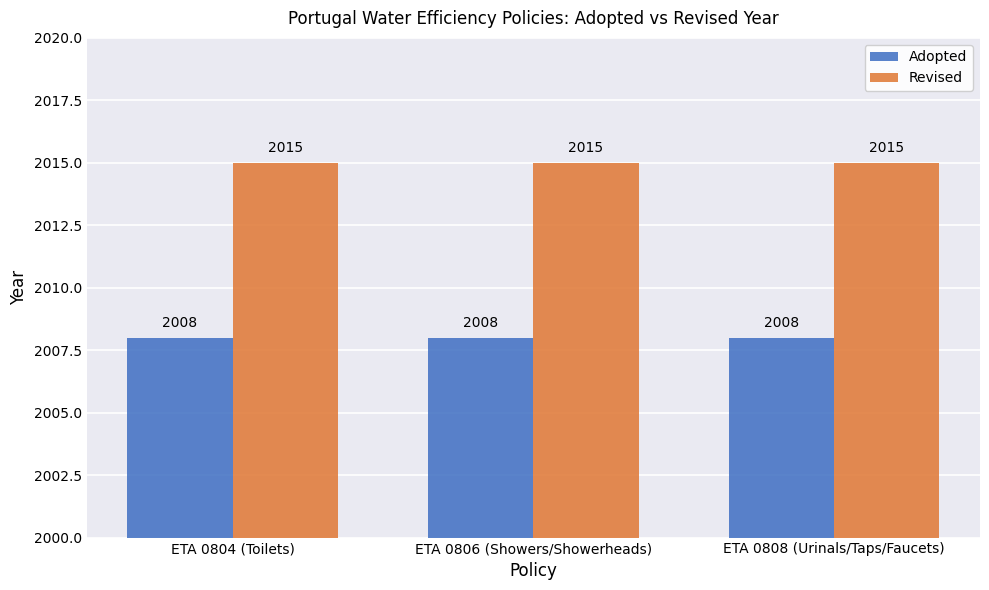

Is the value of Adopted at ETA 0806 (Showers/Showerheads) greater than the value of Revised at ETA 0808 (Urinals/Taps/Faucets)?

No